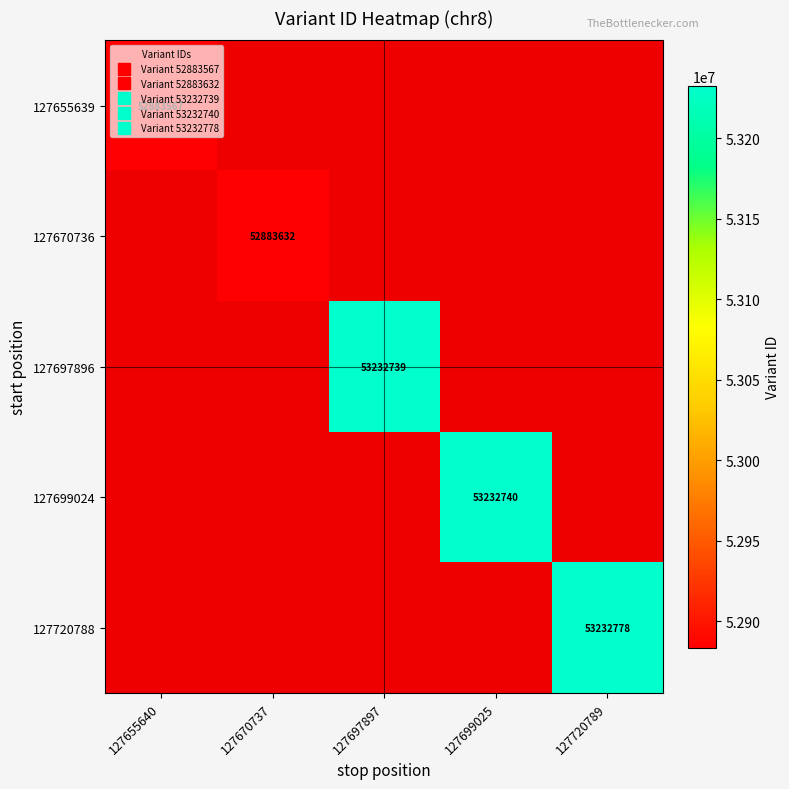

How many data points does each series have?

5